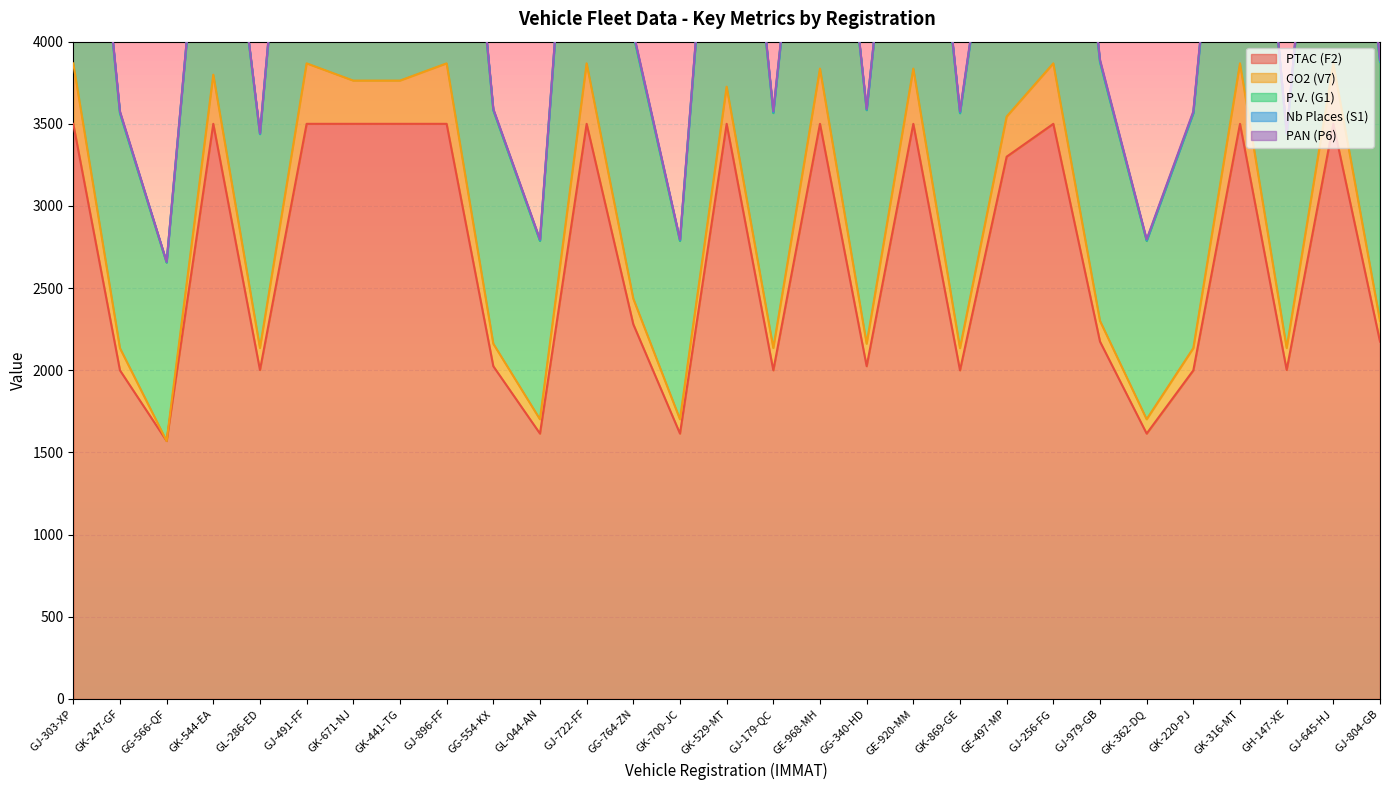

What is the sum of all Nb Places (S1) values?

120